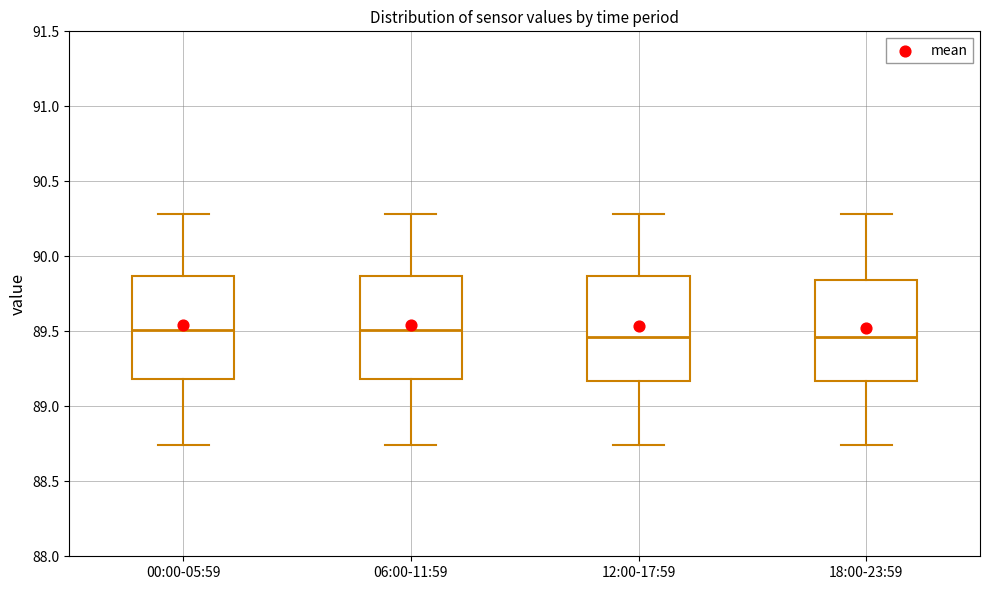

Reading left to right, read every box against the y-axis: the position of its median line, the range the box covers, and the ends of its whiskers. The values are not printed on the chart, so give them approximately, as read against the axis.

00:00-05:59: median 89.50, box 89.20 to 89.85, whiskers 88.75 to 90.30
06:00-11:59: median 89.50, box 89.20 to 89.85, whiskers 88.75 to 90.30
12:00-17:59: median 89.45, box 89.15 to 89.85, whiskers 88.75 to 90.30
18:00-23:59: median 89.45, box 89.15 to 89.85, whiskers 88.75 to 90.30